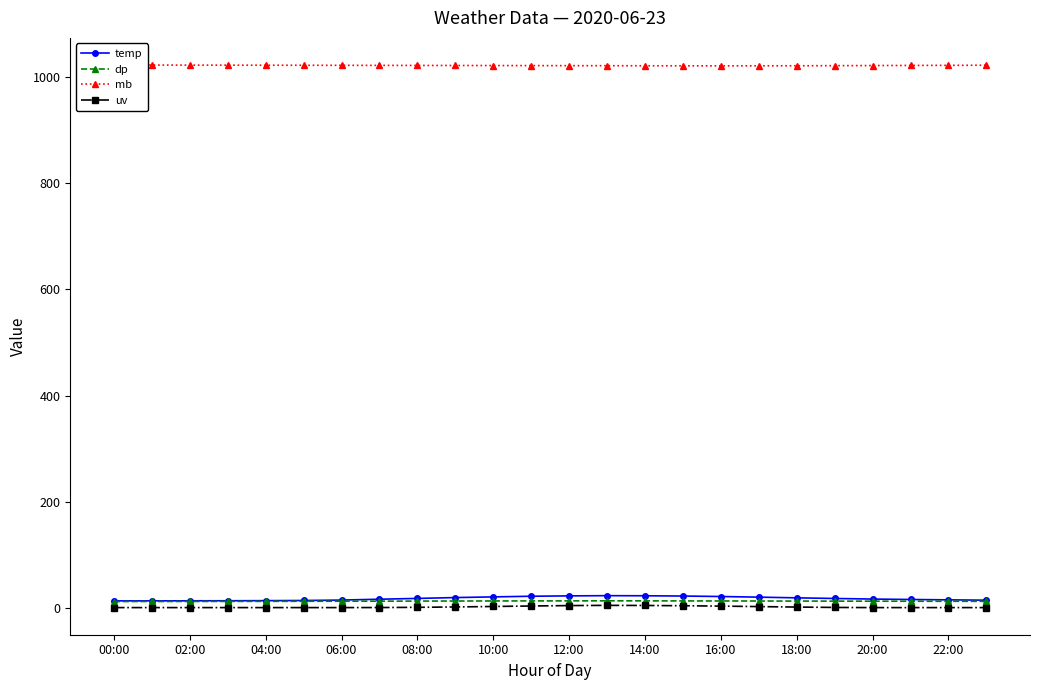

What position from the left is 00:00?

1